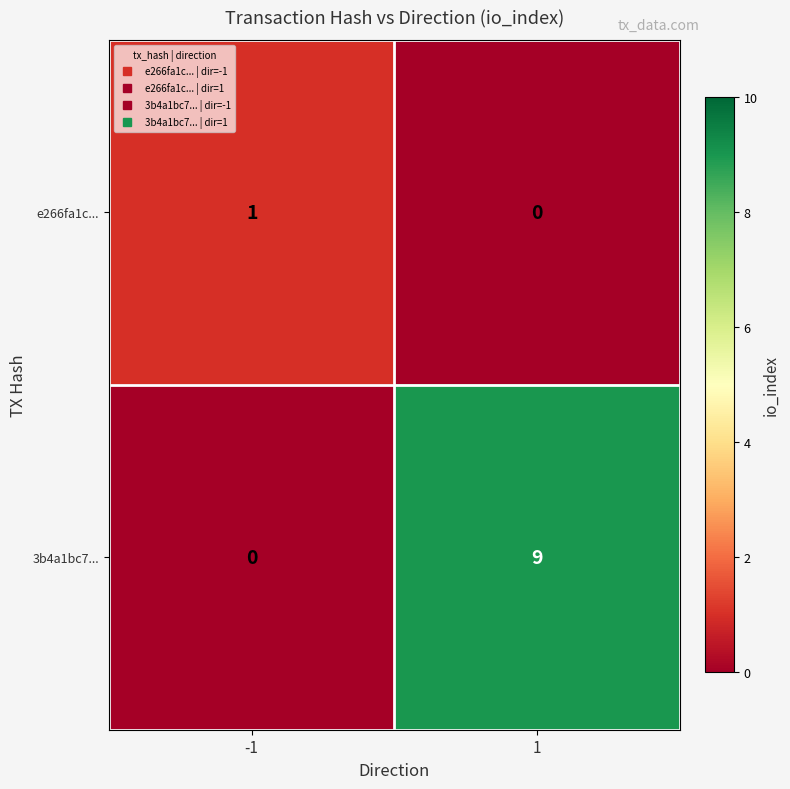

At -1, list the series in order from largest to smallest.

e266fa1c..., 3b4a1bc7...